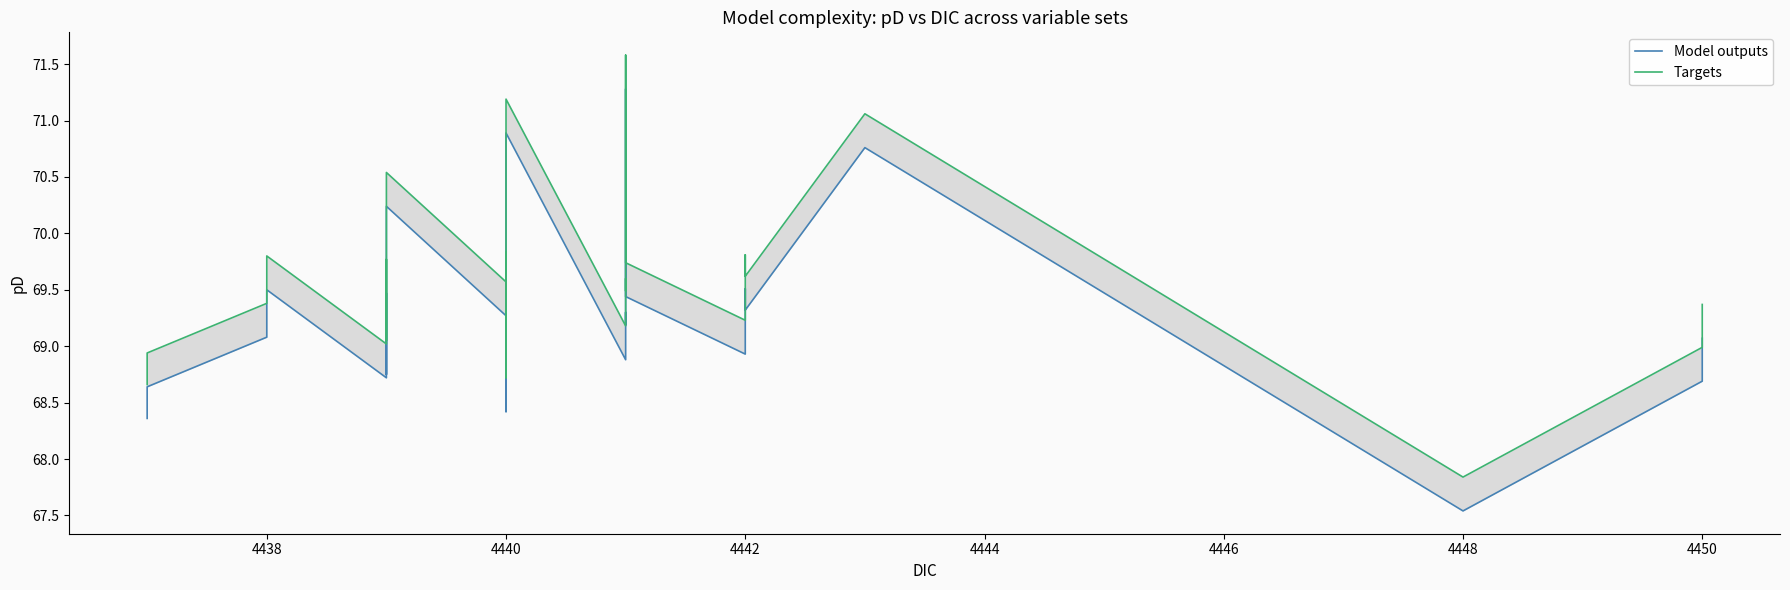

How many data points does each series have?

32